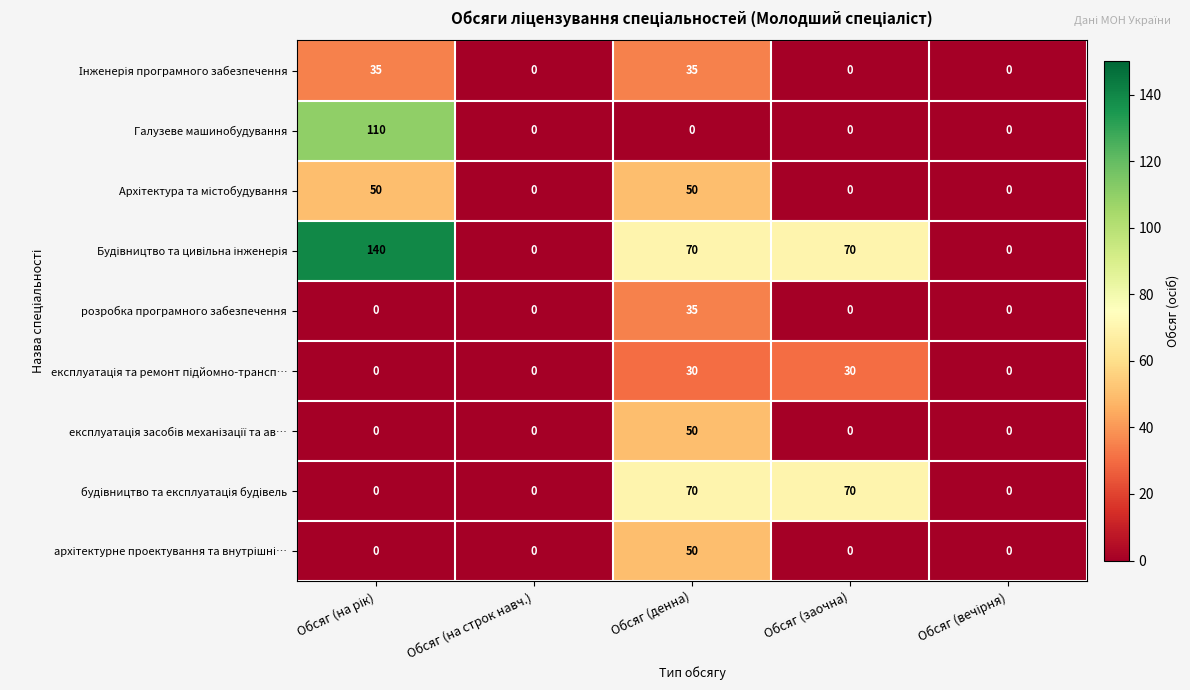

Count the number of categories in the chart.

5